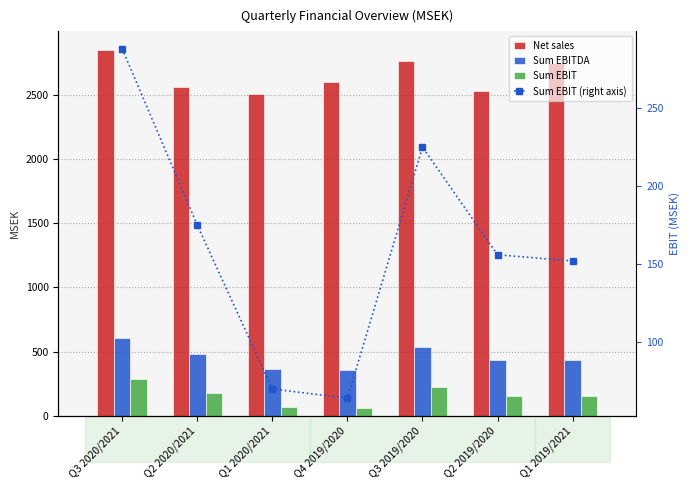

Reading left to right, extract all data points from this chart.

Net sales: 2854	2564	2509	2605	2763	2528	2749
Sum EBITDA: 603	481	366	357	538	438	431
Sum EBIT: 288	175	70	64	225	156	152
Sum EBIT (right axis): 288	175	70	64	225	156	152